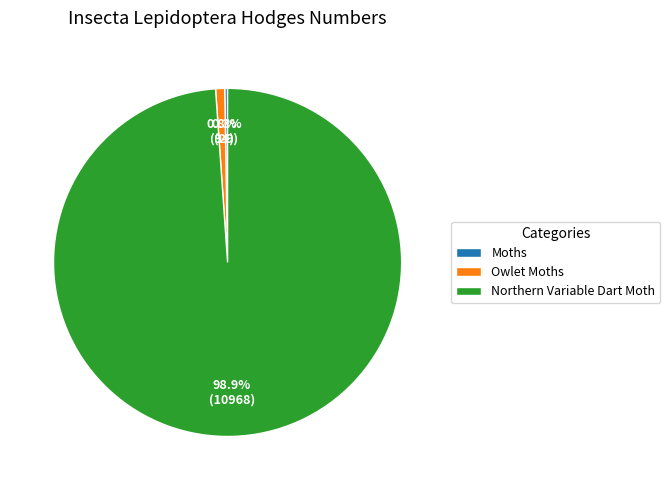

What is the largest slice in the pie chart?

Northern Variable Dart Moth